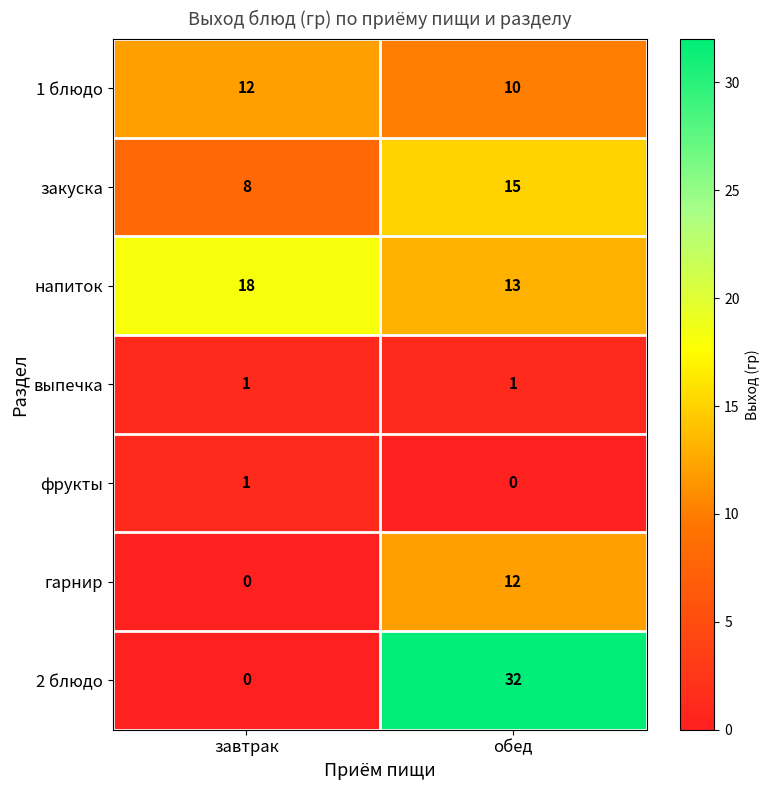

At which label is фрукты closest to 0?

обед